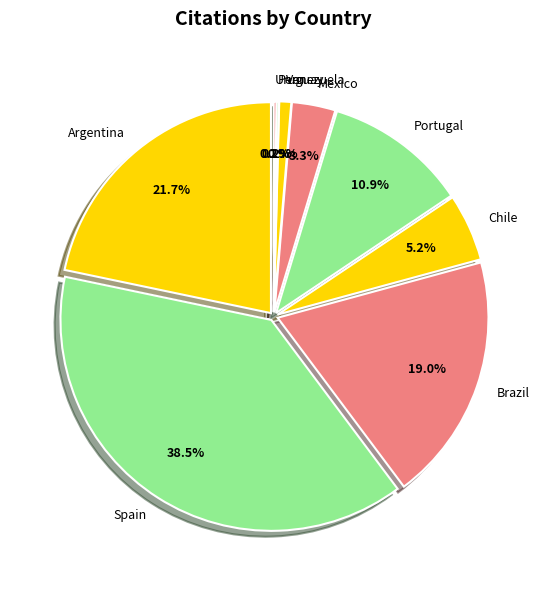

Count the number of slices in the pie.

9